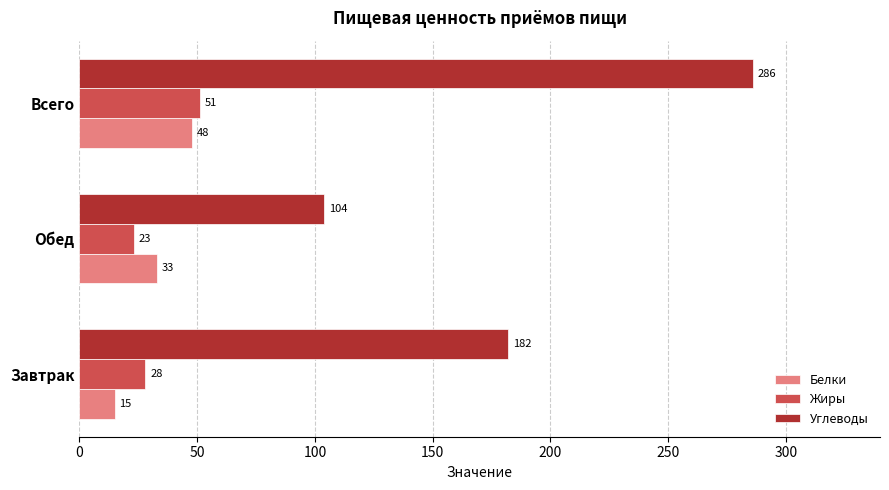

What is the difference between the highest and lowest values at Обед?

81